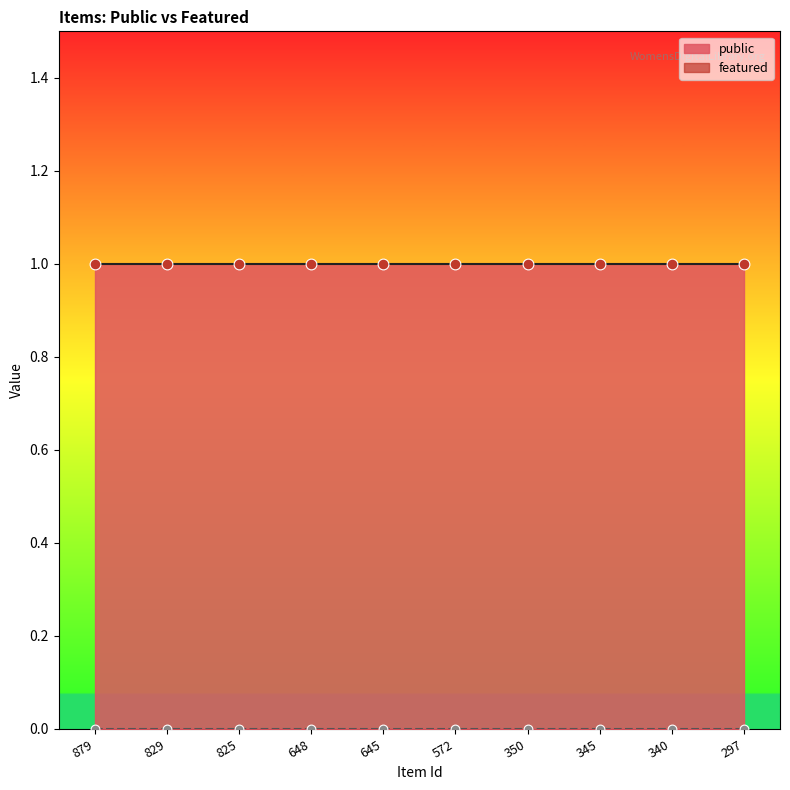

Which series reaches the maximum Y coordinate?

public